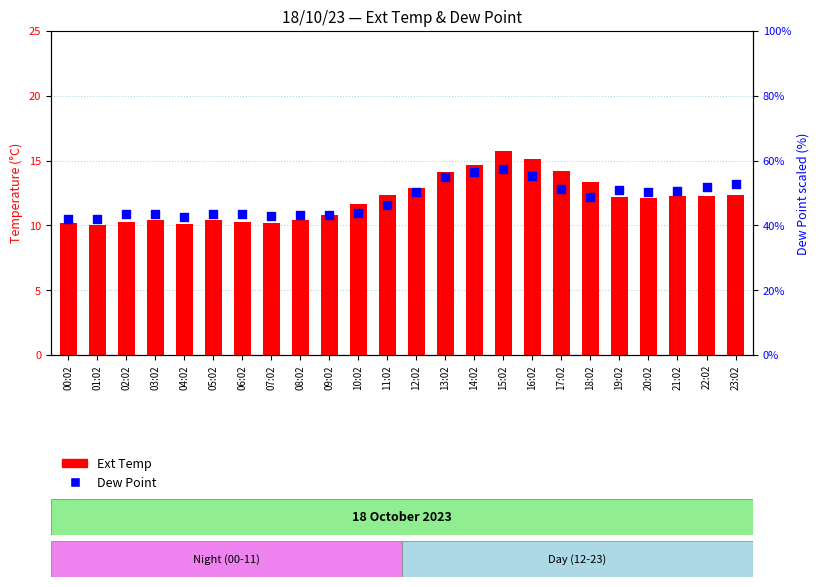

Which series contains the highest Y value?

Dew Point